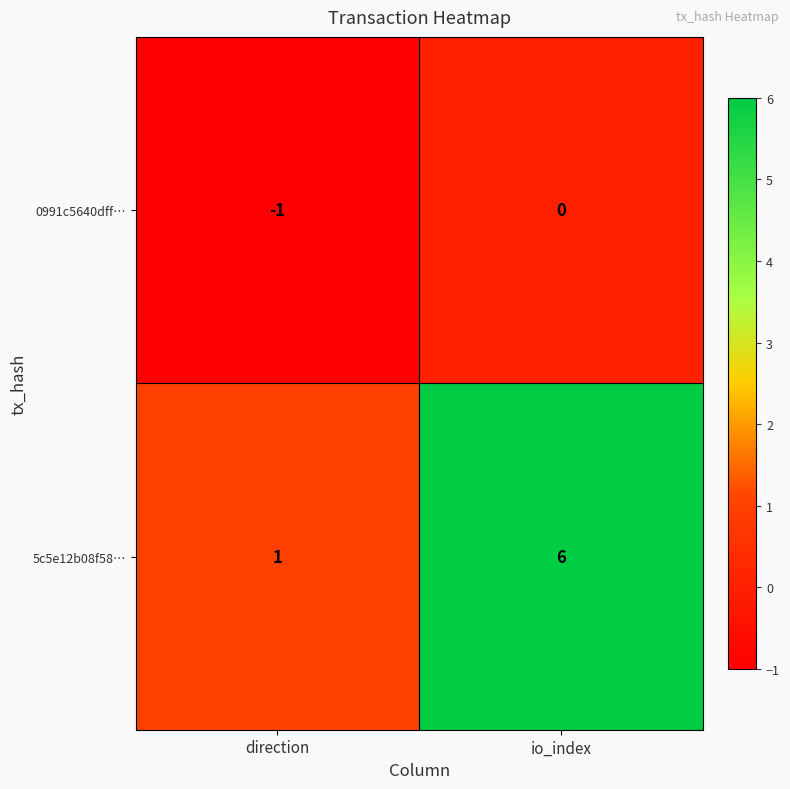

The 0991c5640dff… series shows 0 at direction. True or false?

False